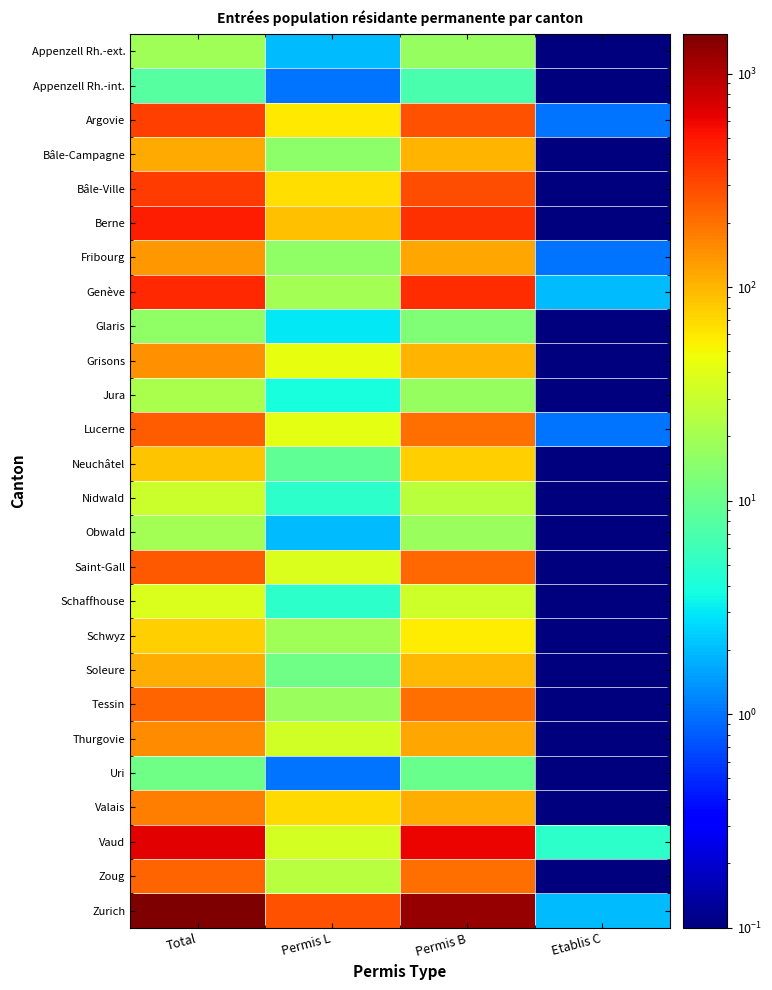

What is the greatest value displayed?

1532.0